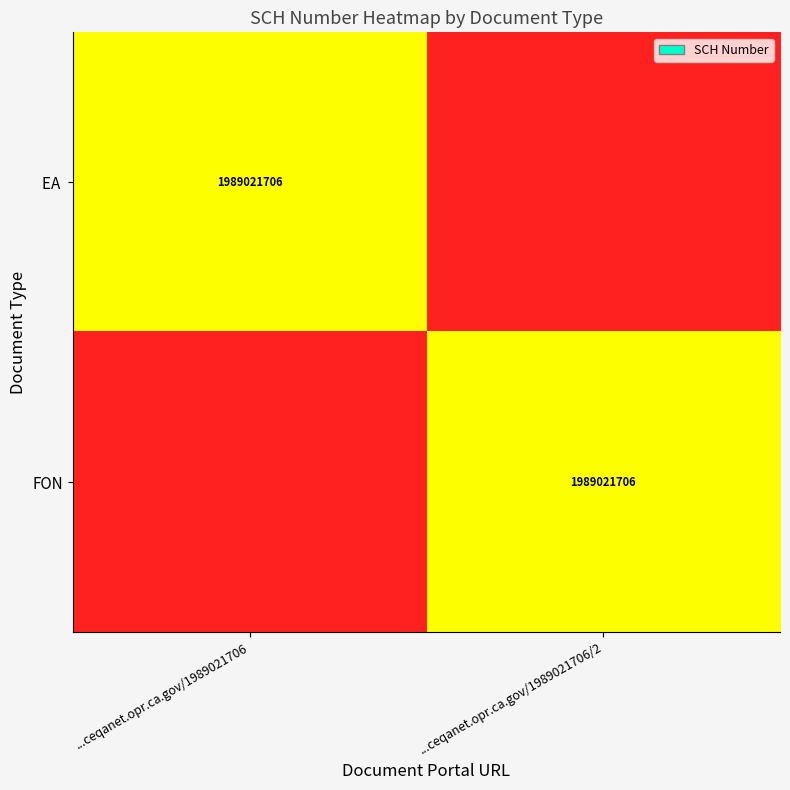

The FON series shows 637696751 at ...ceqanet.opr.ca.gov/1989021706/2. True or false?

False